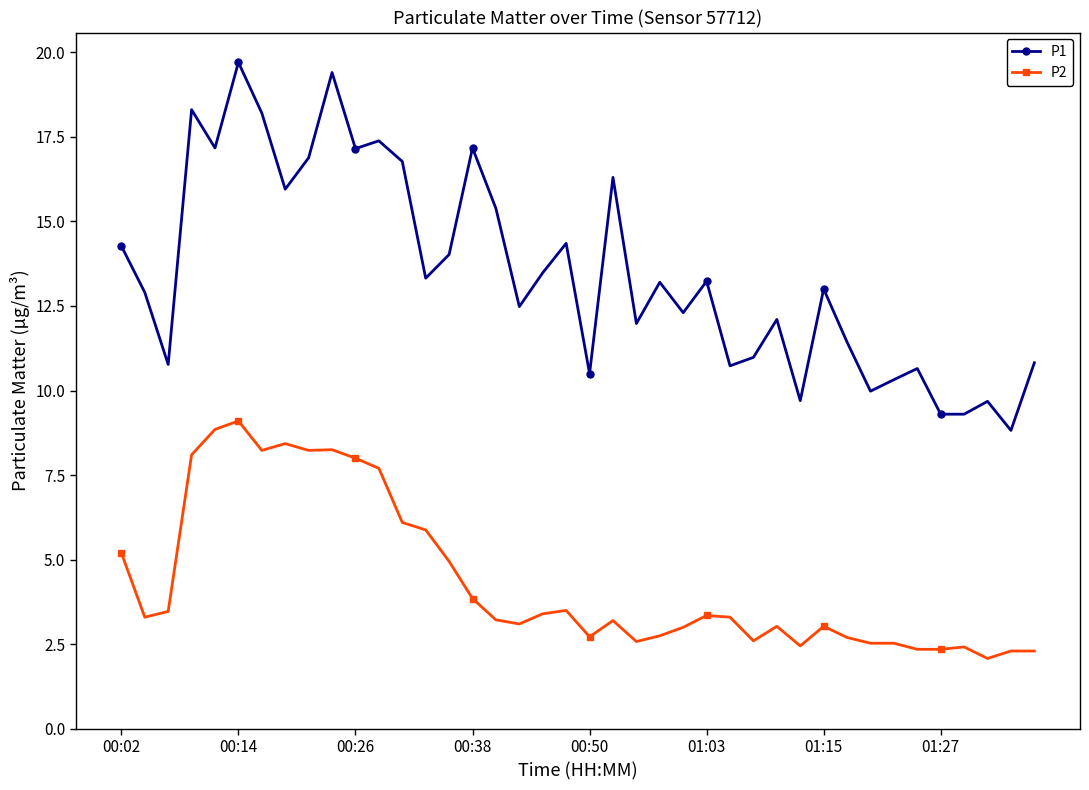

What is the average value of the P1 series?

13.5